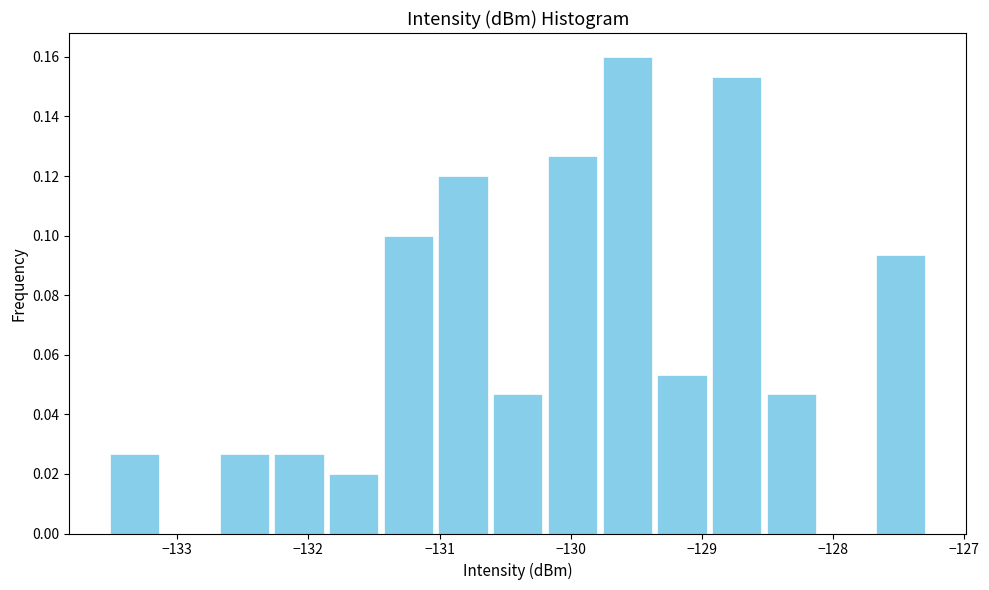

How tall is the bar that spans -131.9 to -131.4 on the x-axis? Neither the bar edges nor the heights are printed on the chart, so give them approximately, as read against the axes.

0.020